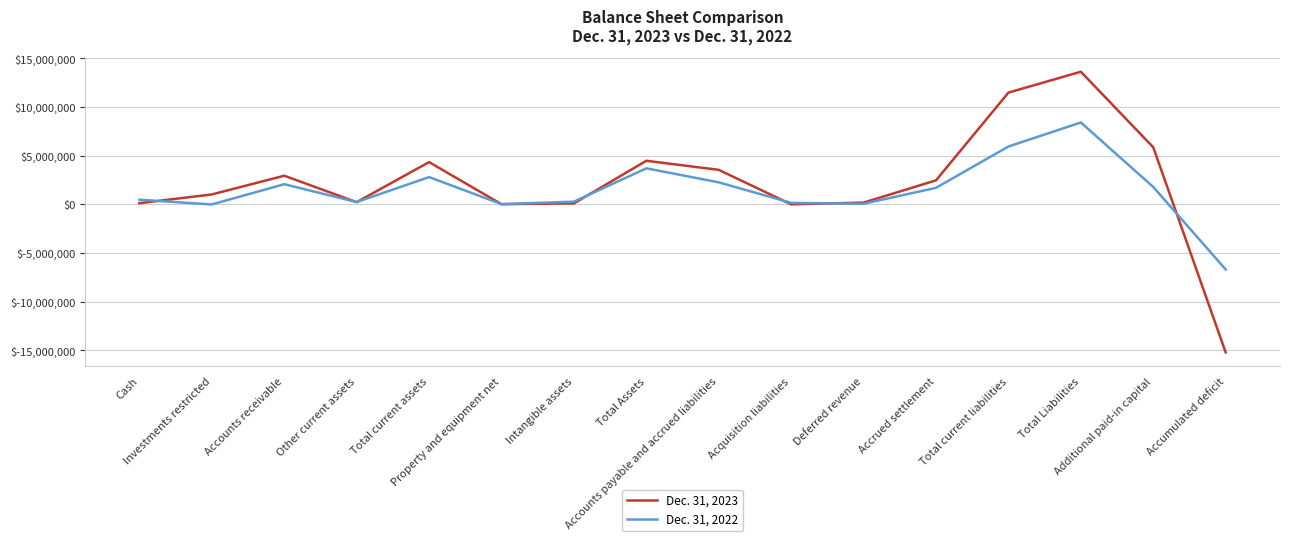

At which category does the chart reach its peak across all series?

Total Liabilities